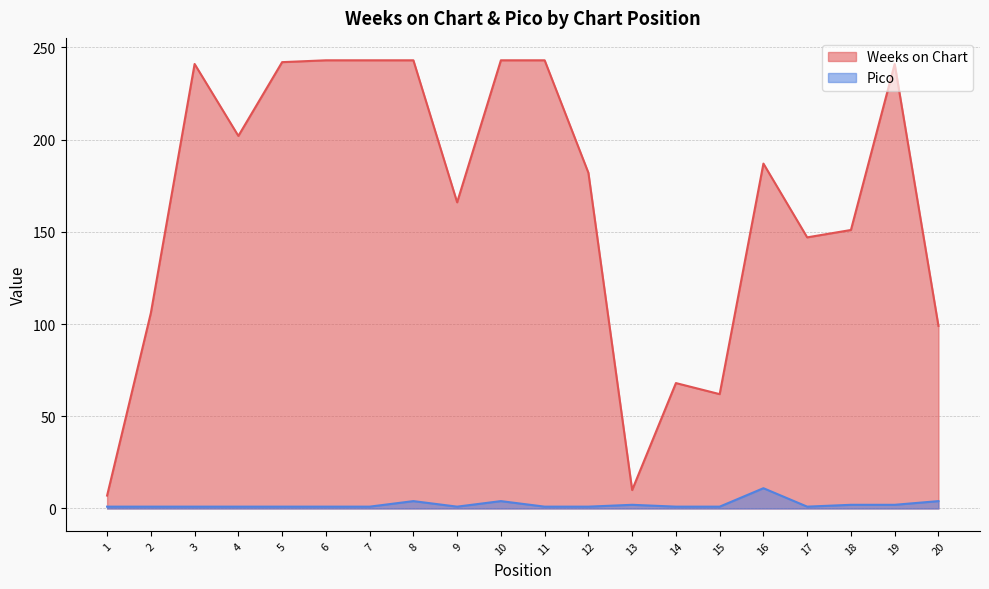

Where does the Weeks on Chart series first go above 187?

3